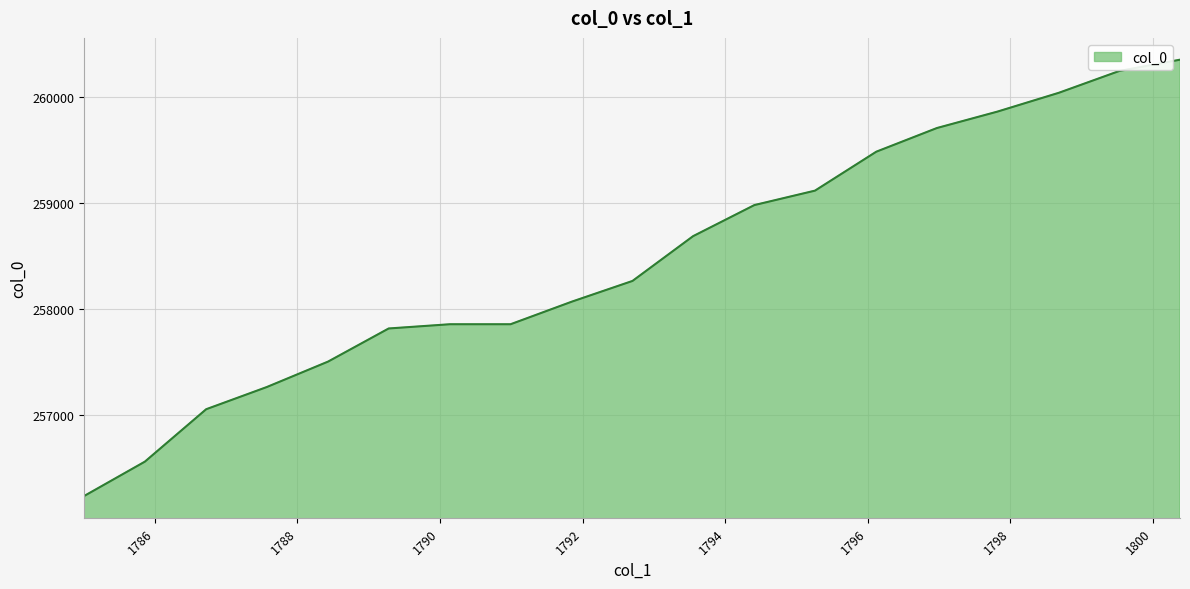

Reading left to right, list all the values displayed in this chart.

1800.38=260348	1799.53=260242	1798.68=260036	1797.82=259859	1796.97=259704	1796.12=259481	1795.26=259114	1794.41=258978	1793.55=258685	1792.7=258263	1791.85=258068	1790.99=257855	1790.14=257855	1789.28=257815	1788.43=257503	1787.57=257263	1786.72=257054	1785.86=256560	1785.01=256237